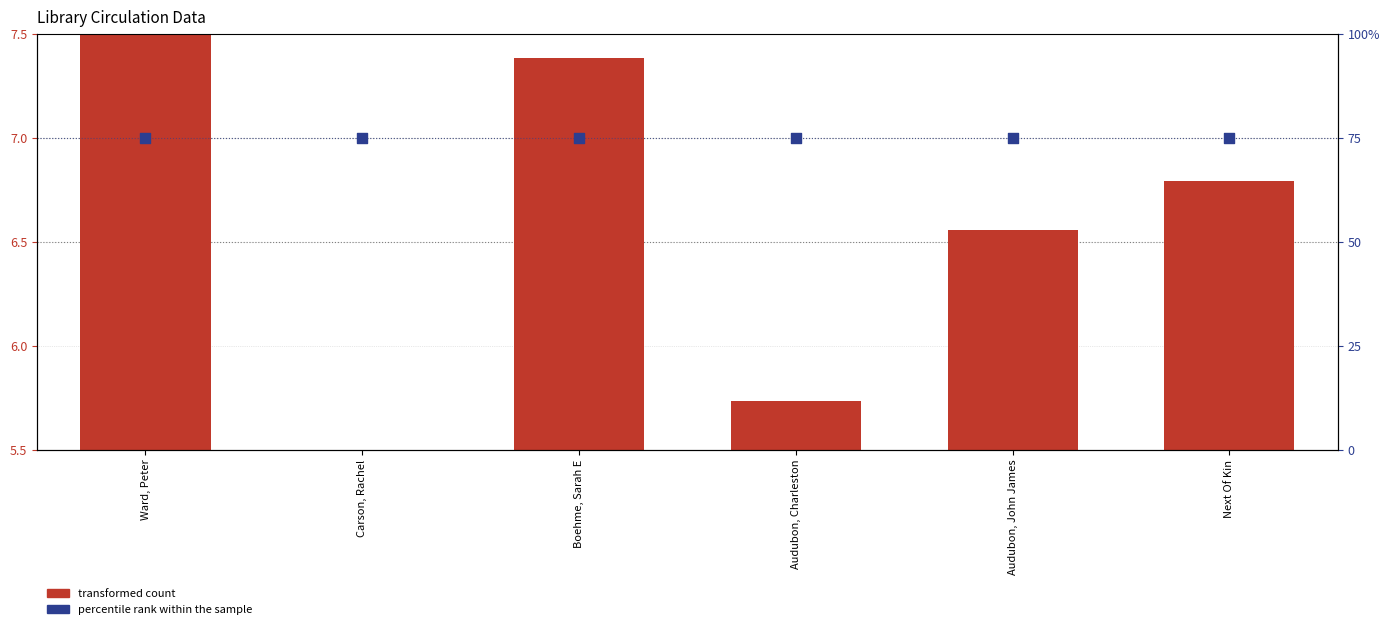

Is the value of transformed count at Carson, Rachel greater than the value of percentile rank within the sample at Audubon, Charleston?

No